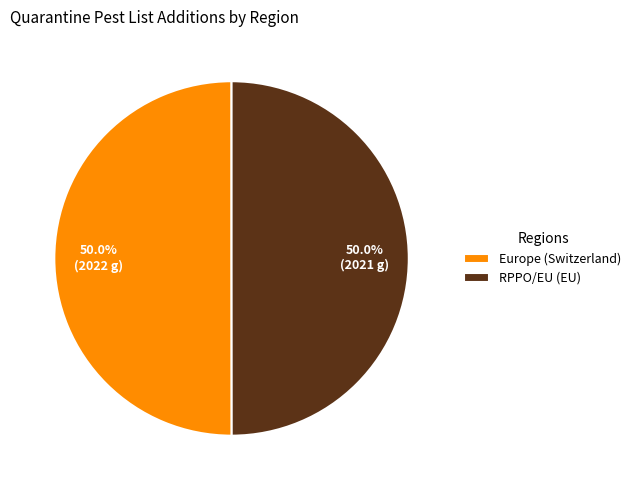

The Europe (Switzerland) slice represents 64% of the pie. True or false?

False